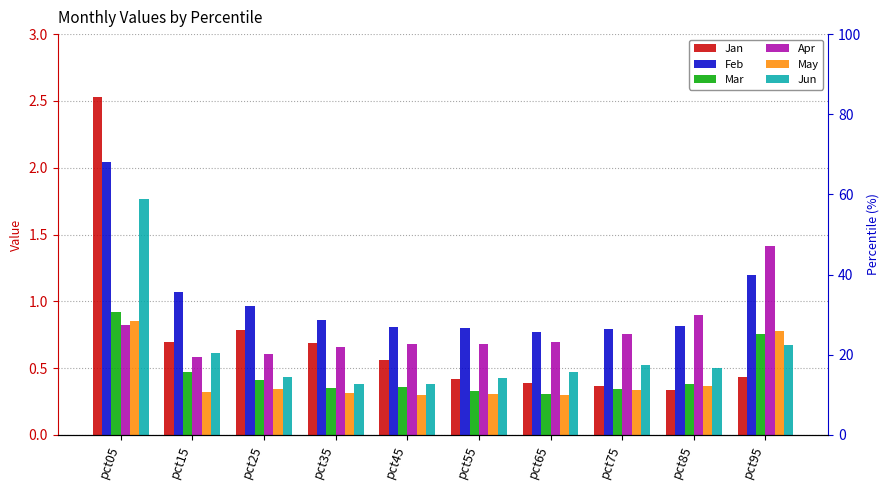

What is the value of the Apr bar at the 10th from the left?

1.4